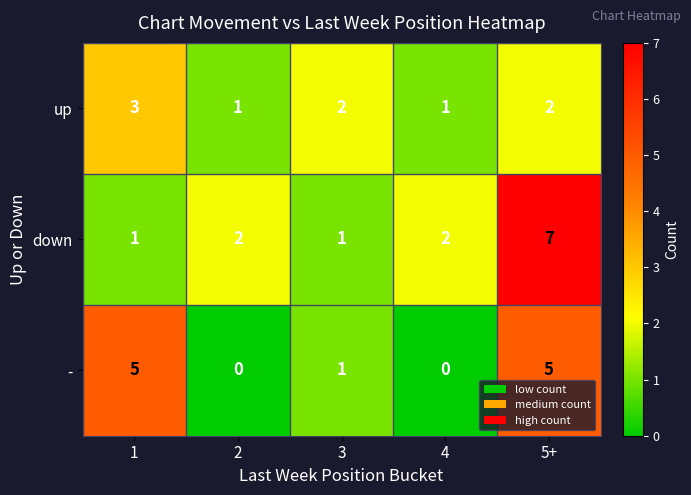

Reading left to right, what are all the values shown in this chart?

up: 3	1	2	1	2
down: 1	2	1	2	7
-: 5	0	1	0	5